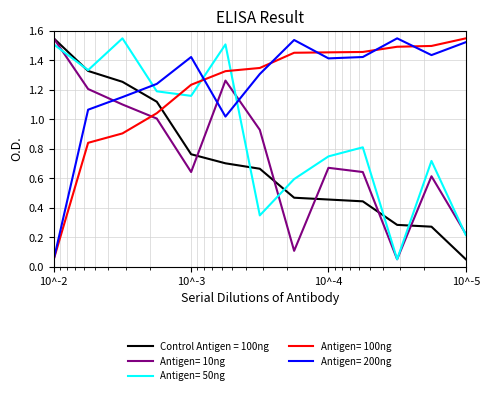

Where is Čtyřhra pts (col_10) nearest to the value 0?

10^-2